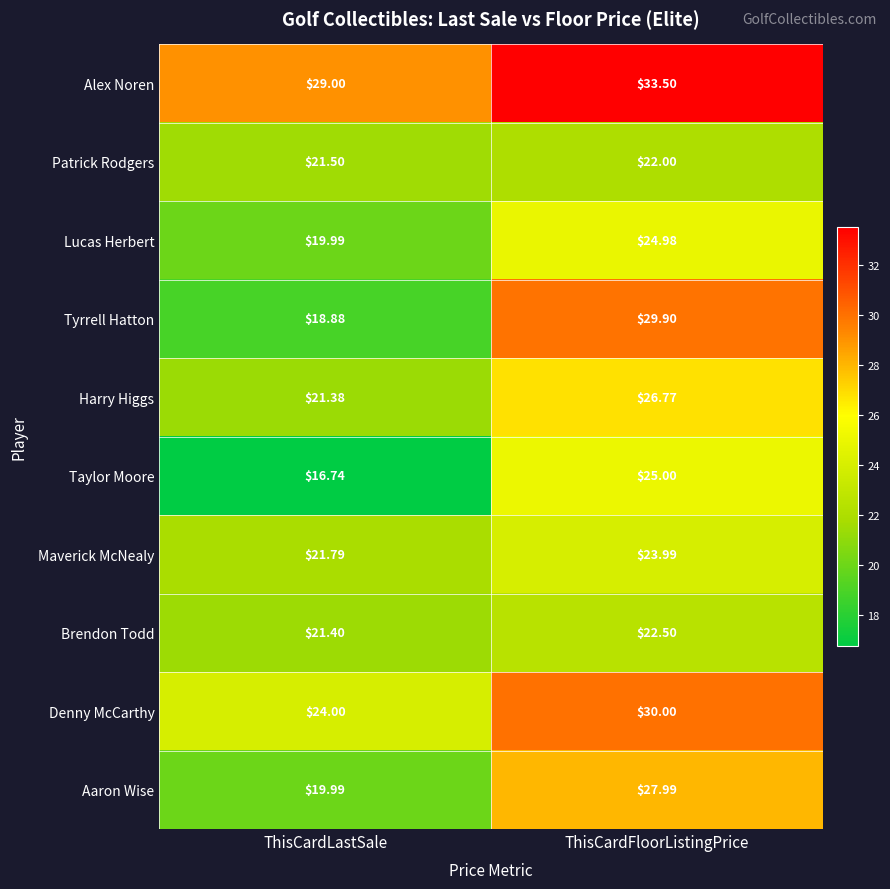

At which label does Brendon Todd first exceed 22?

ThisCardFloorListingPrice